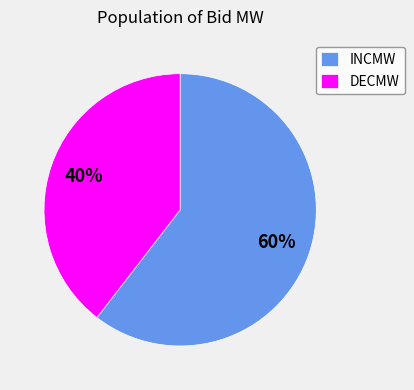

True or false: INCMW accounts for 60% of the total.

True